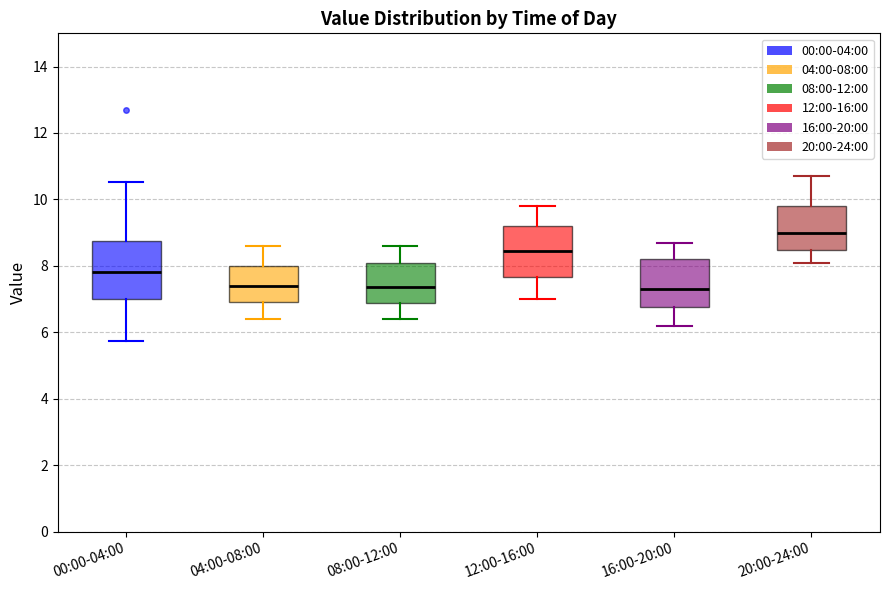

Where does the lower whisker of the box for 00:00-04:00 end on the y-axis? The values are not printed on the chart, so give them approximately, as read against the axis.

5.8